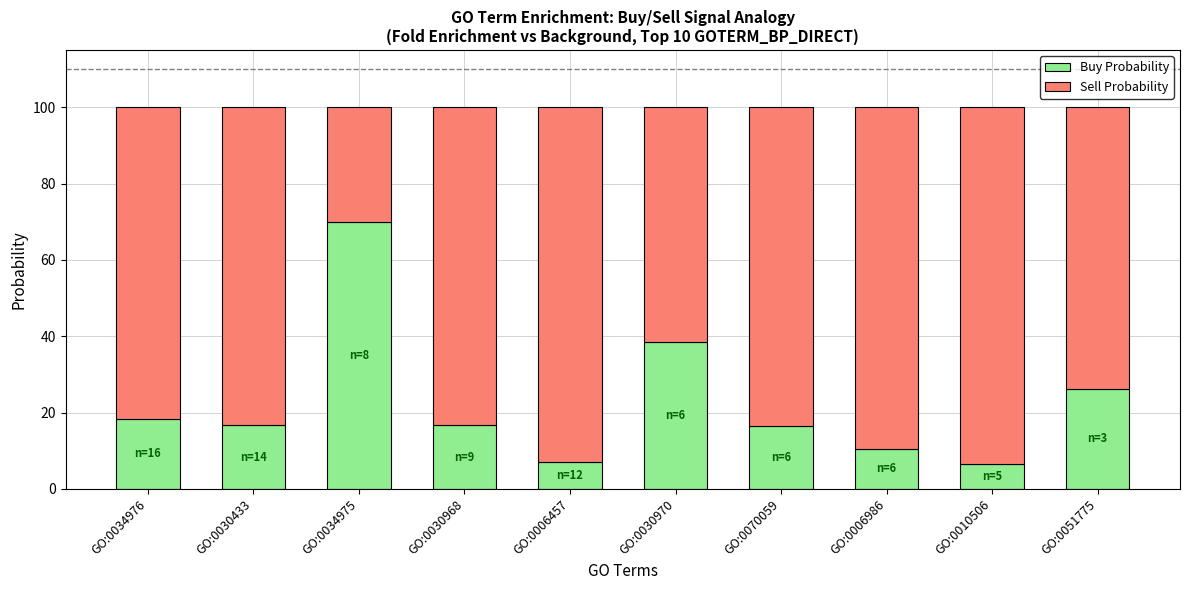

What is the difference between the maximum and second lowest values in the Buy Probability series?

63.0